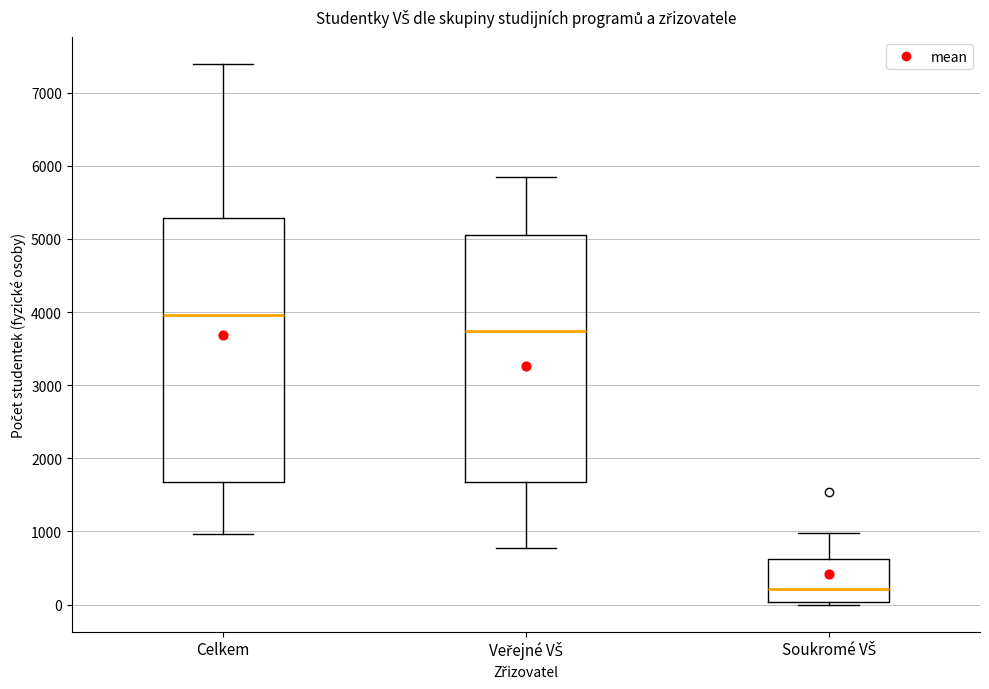

Comparing the boxes themselves (not the whiskers), which one is the tallest?

Celkem